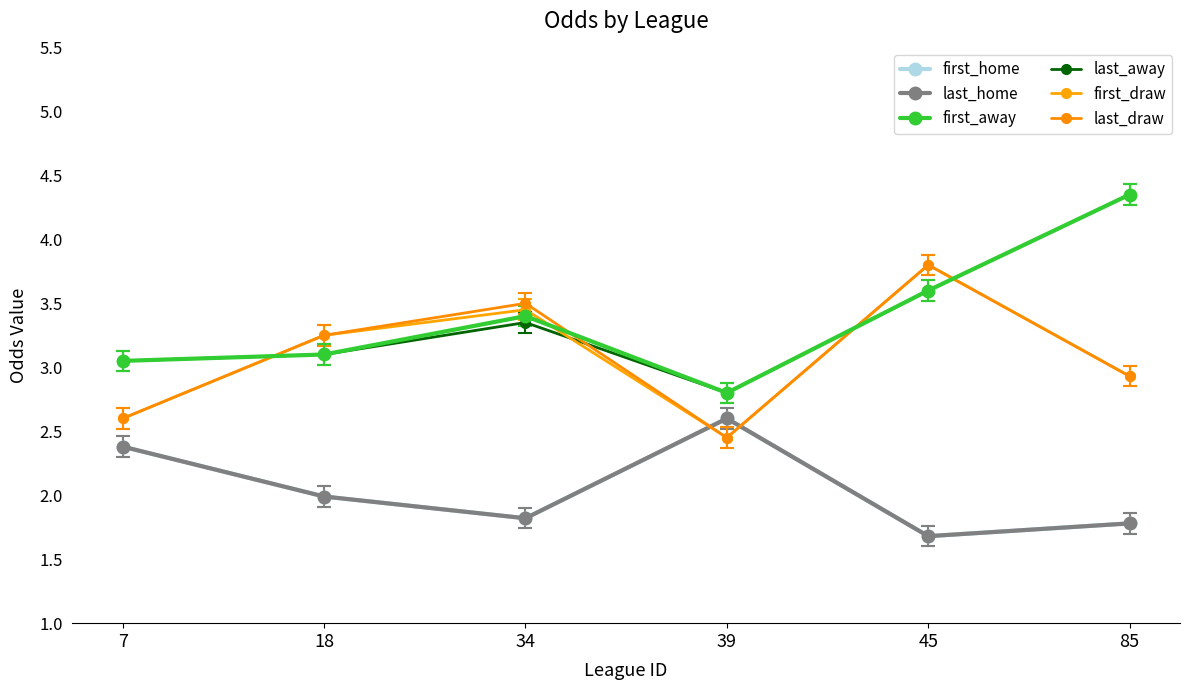

The first_away series shows 3.4 at 34. True or false?

True